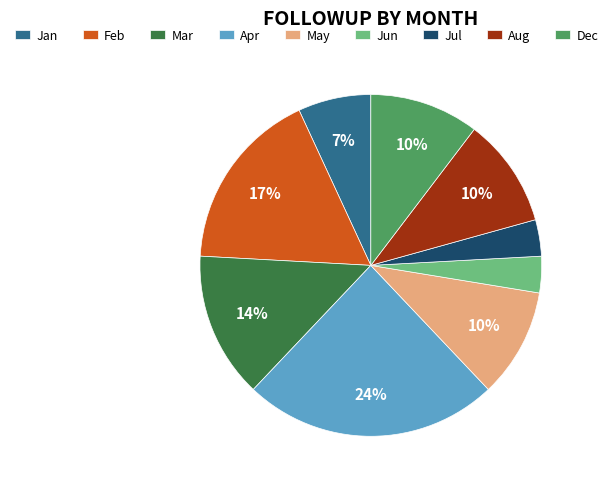

Between Jan and Jul, which is larger?

Jan